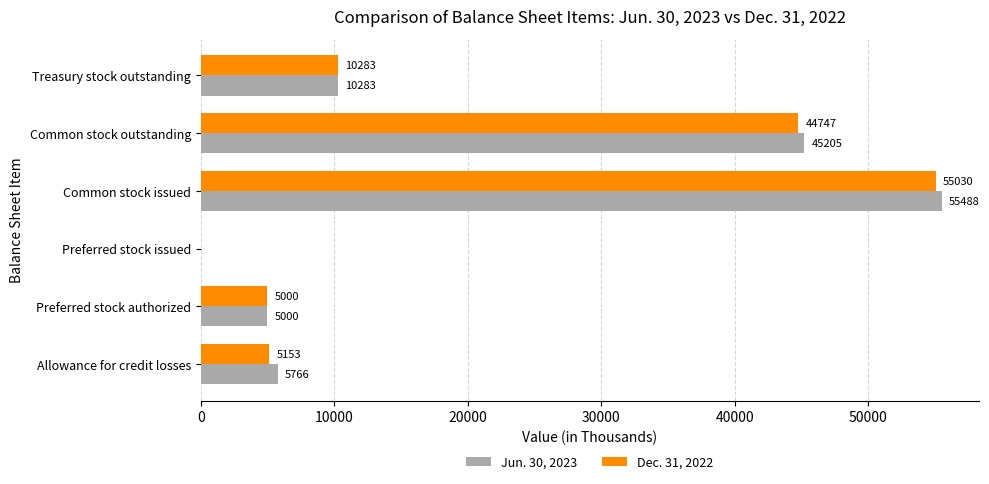

What value does the Jun. 30, 2023 series have at Allowance for credit losses?

5766